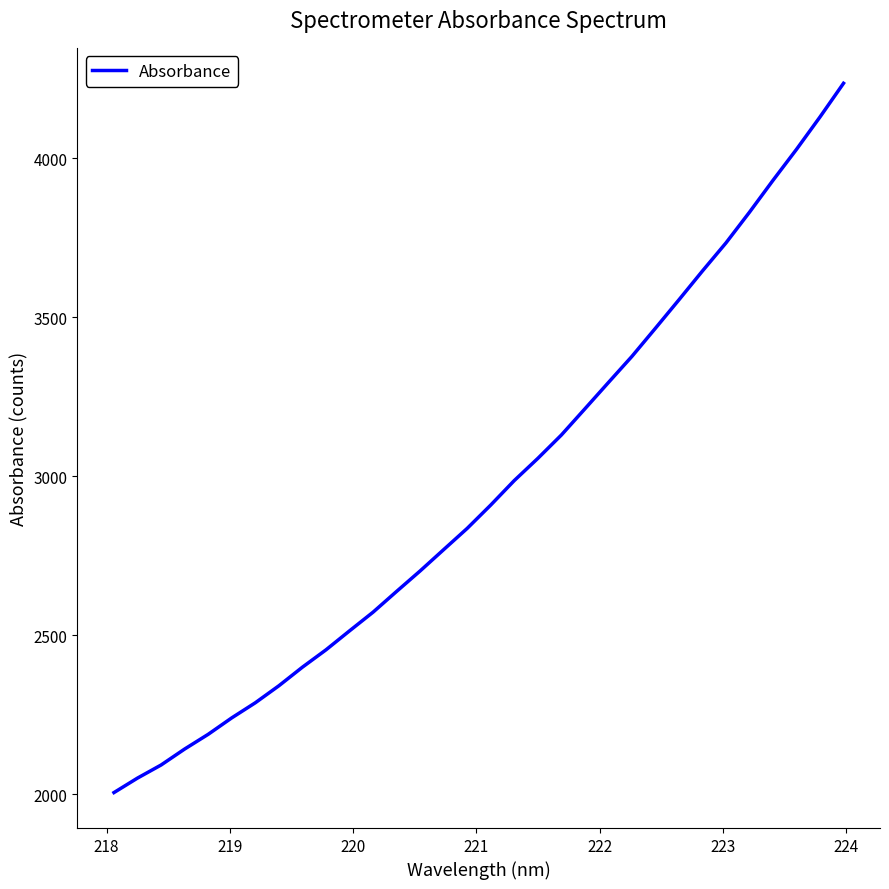

What is the sum of all values?

94746.8